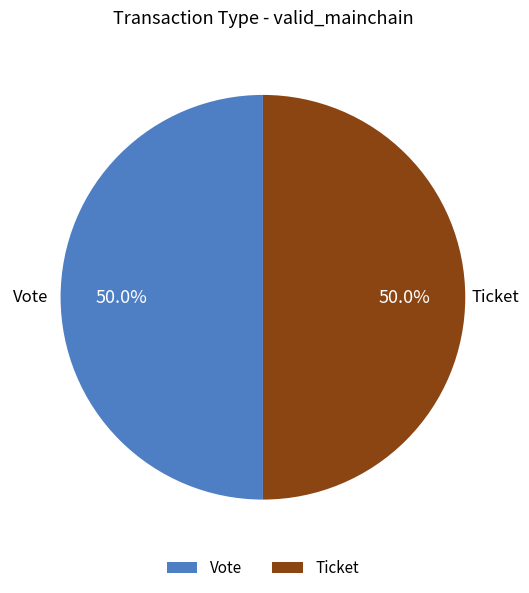

To the nearest percent, what is the difference between the Ticket and Vote slice percentages?

0%